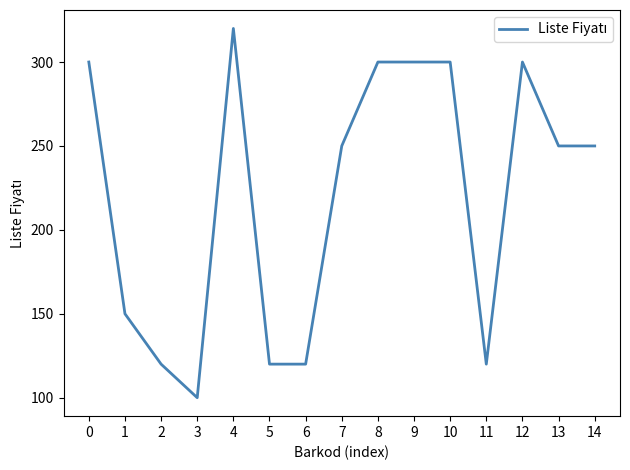

What is the average value?

220